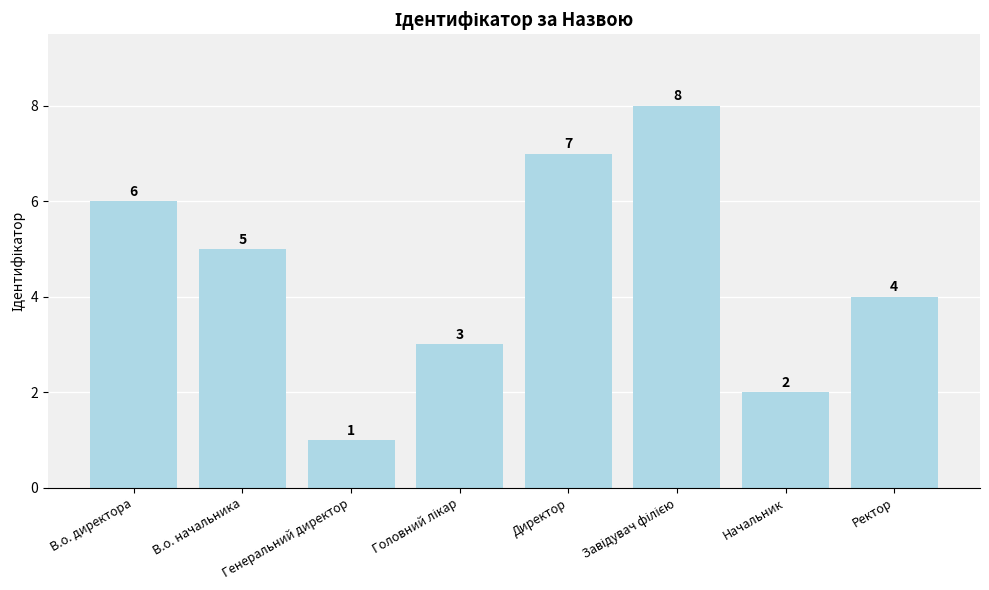

Reading left to right, transcribe all the data shown in this chart.

6	5	1	3	7	8	2	4